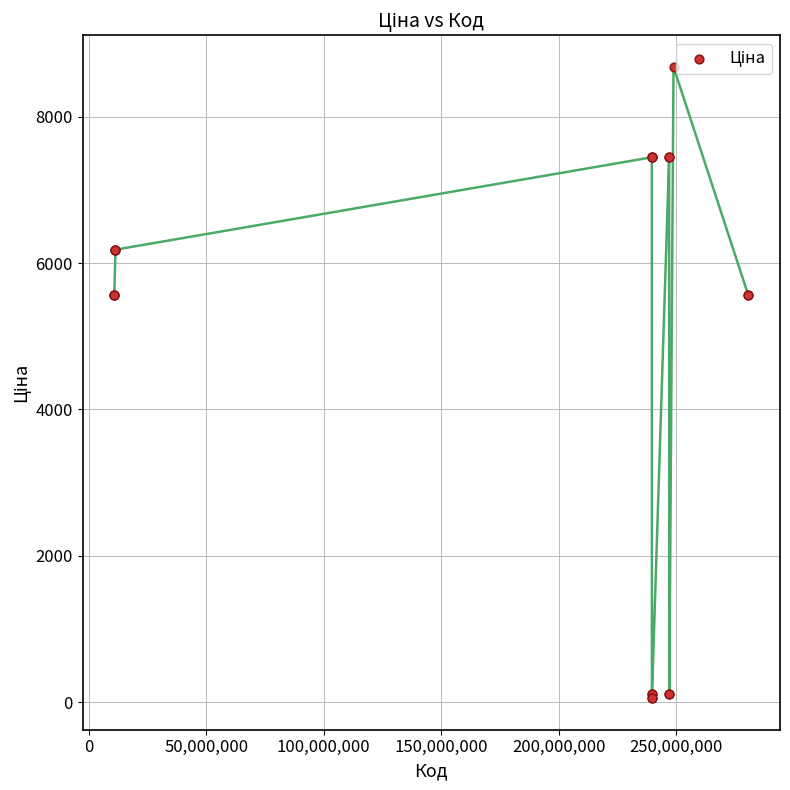

What is the difference between the maximum and minimum values?

8623.6